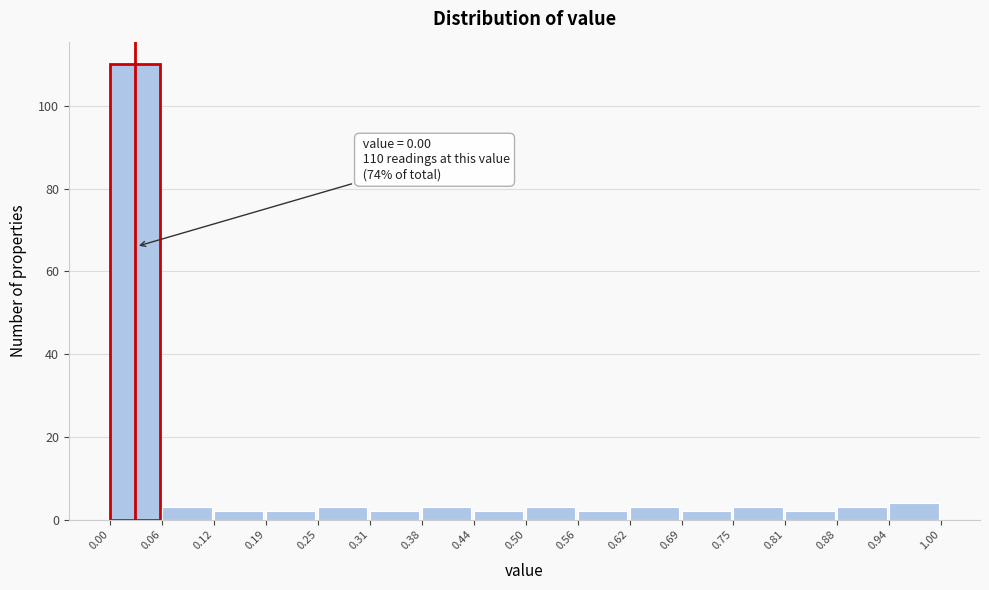

Over which range of the x-axis is the bar tallest?

0.00 to 0.06